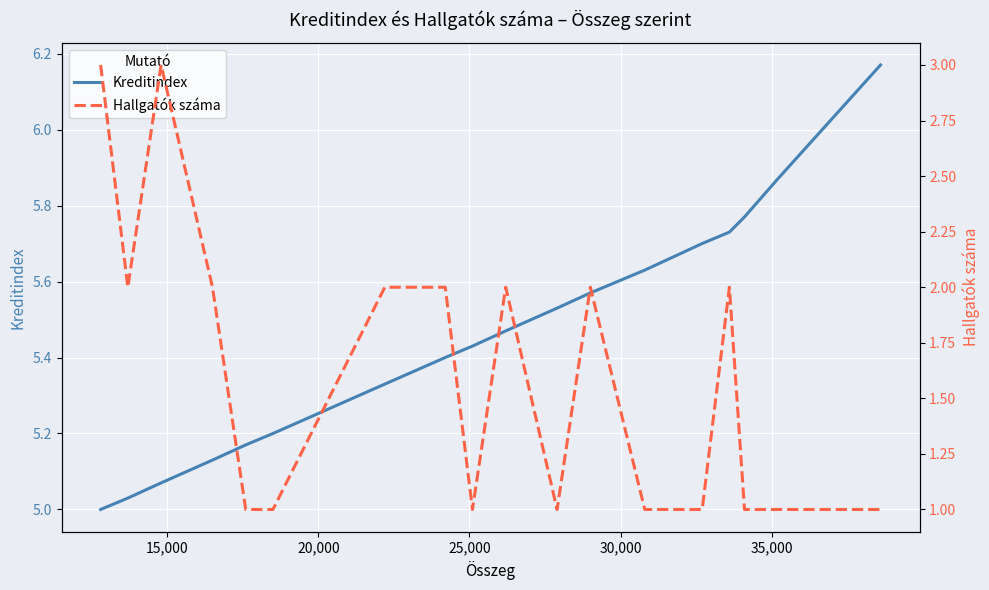

True or false: Kreditindex has a value of 8.7 at 13.

False